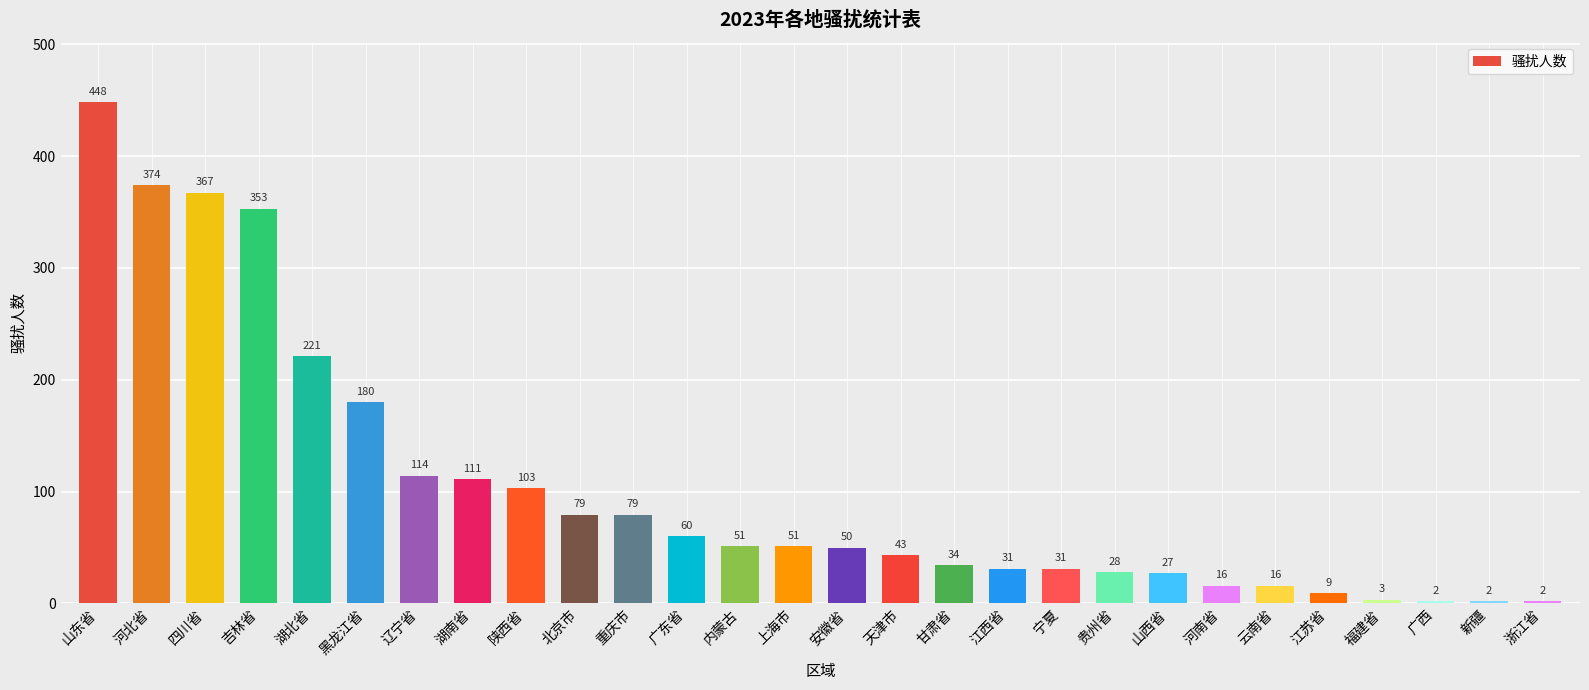

What is the difference between the values at 甘肃省 and 内蒙古?

17